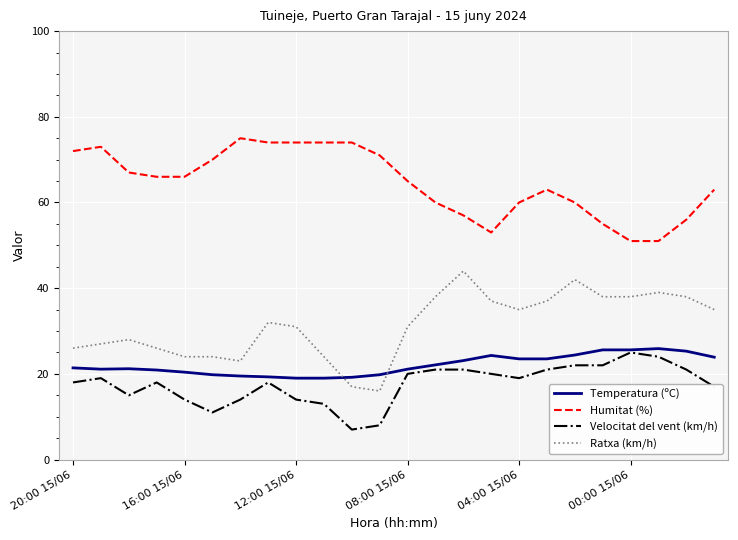

What is the lowest value of the Velocitat del vent (km/h) series?

7.0